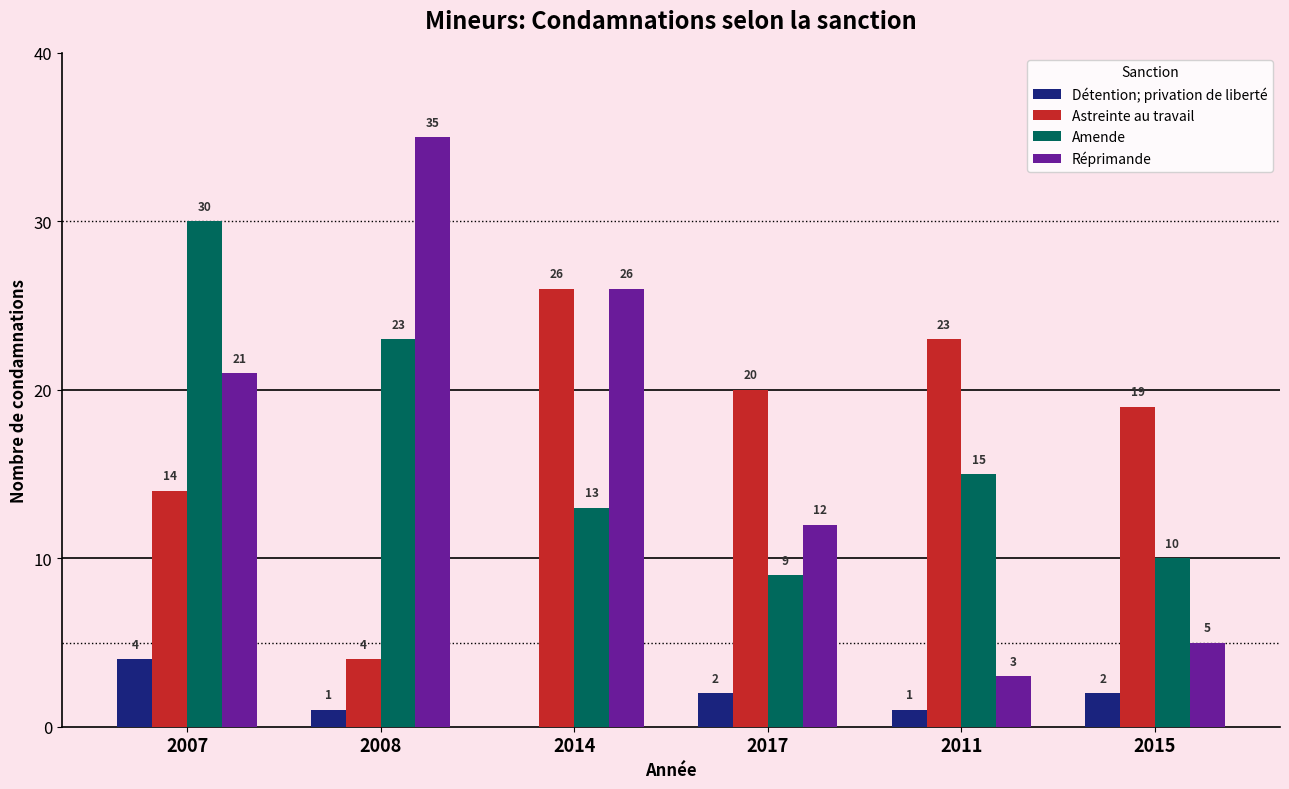

What is the sum of the Réprimande values at 2008 and 2017?

47